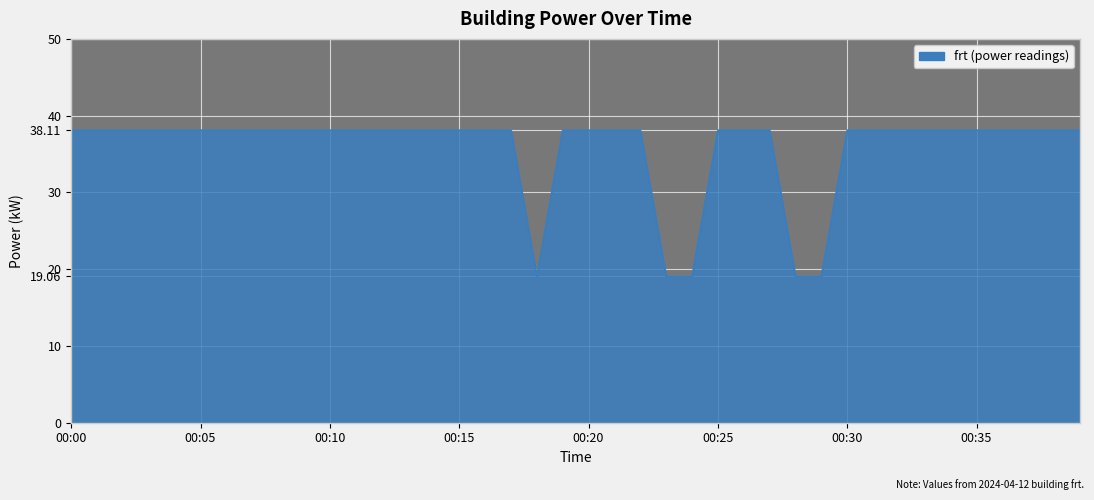

What is the difference between the maximum and minimum values?

19.1